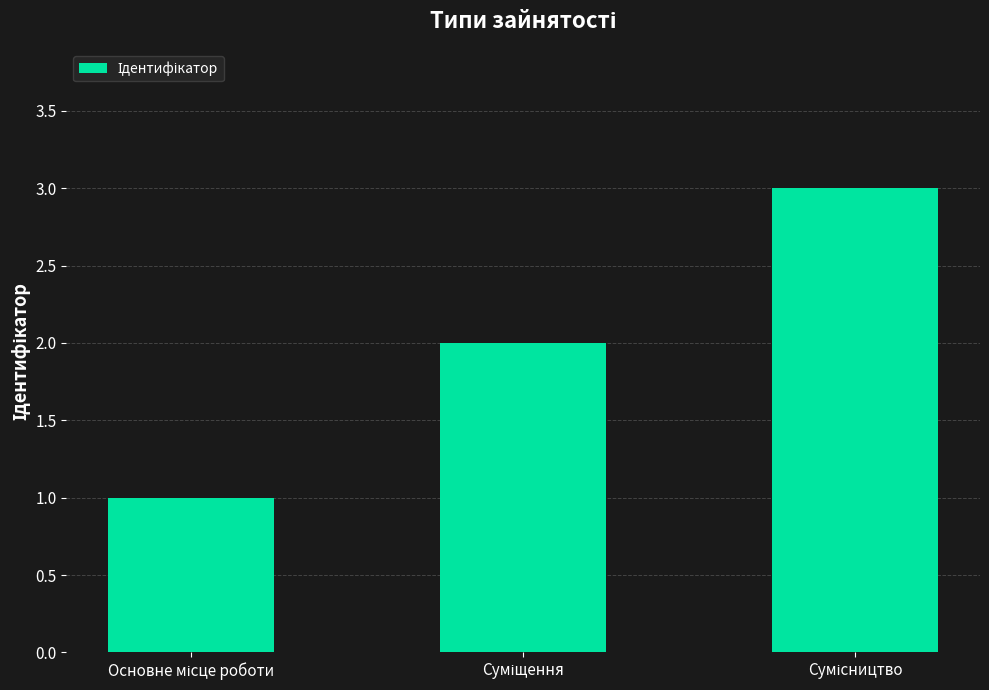

How many values are below 2?

1